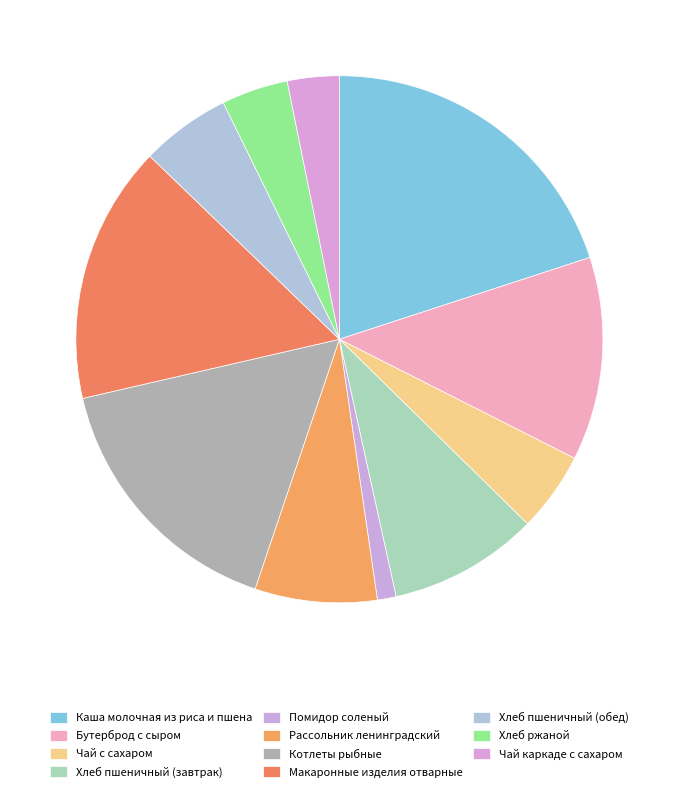

How many segments does this pie chart have?

11